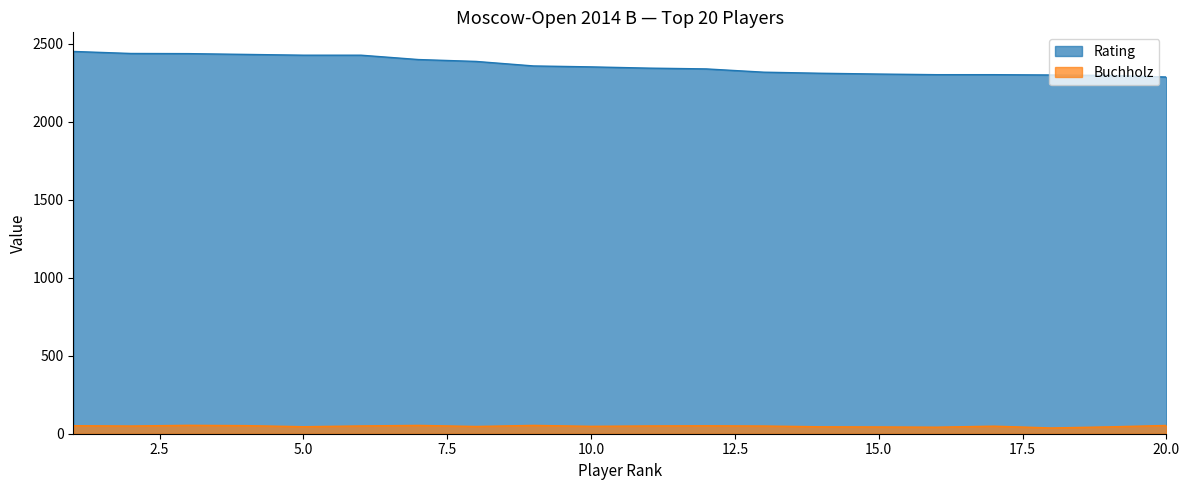

True or false: Buchholz and Rating cross at least once.

False